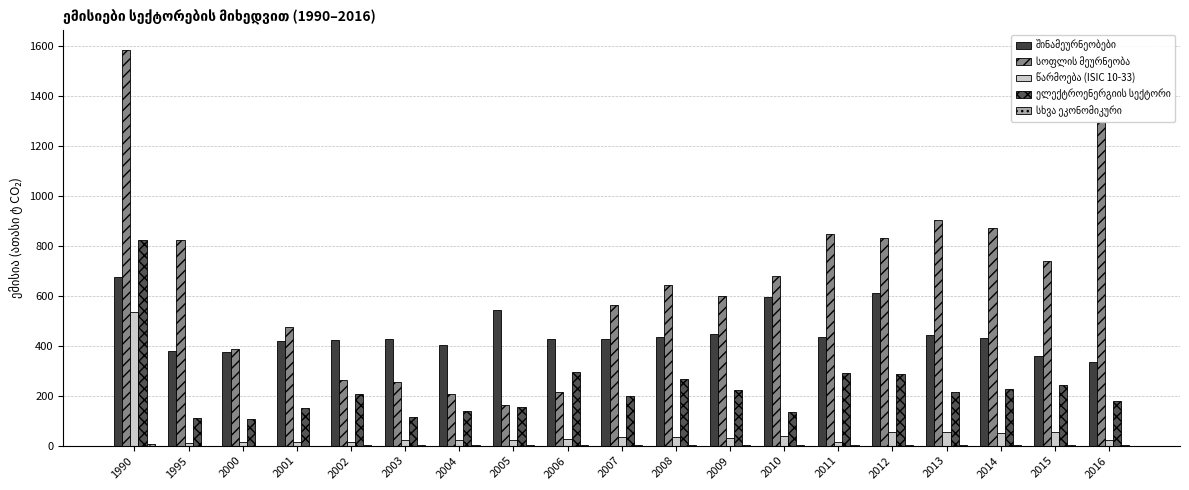

What is the value of the სოფლის მეურნეობა bar at the 4th from the left?

474.0